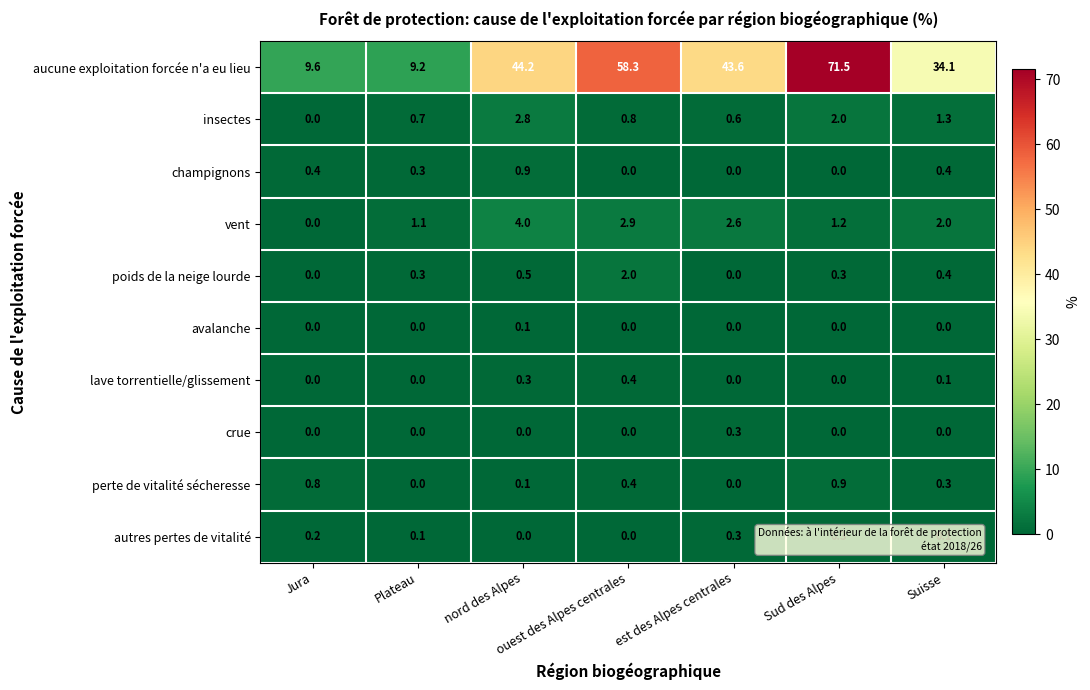

Count the perte de vitalité sécheresse values in the range 0 to 1.

7